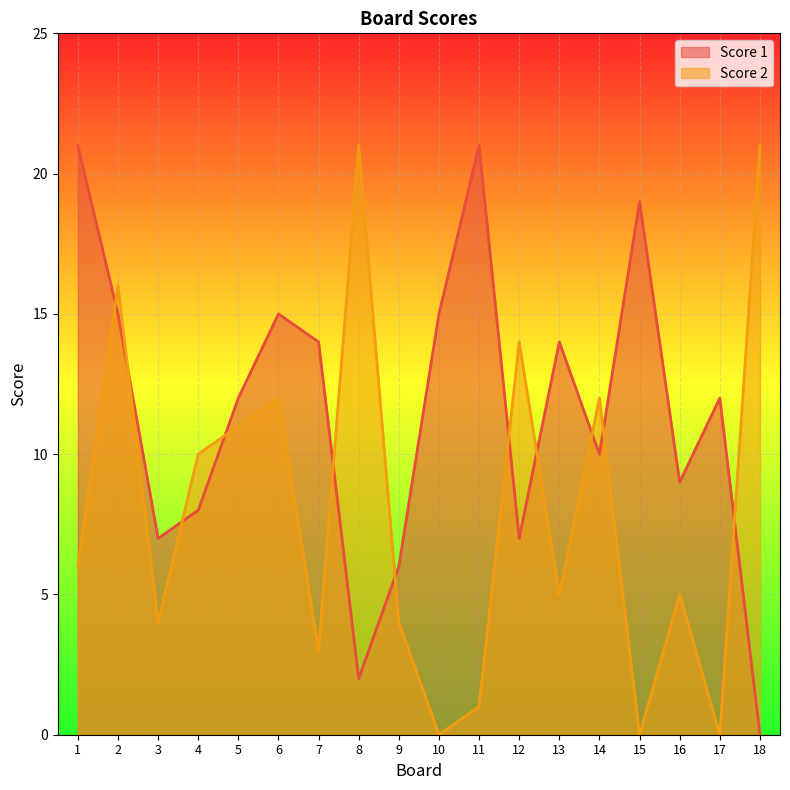

The Score 2 series shows 0 at 15. True or false?

True